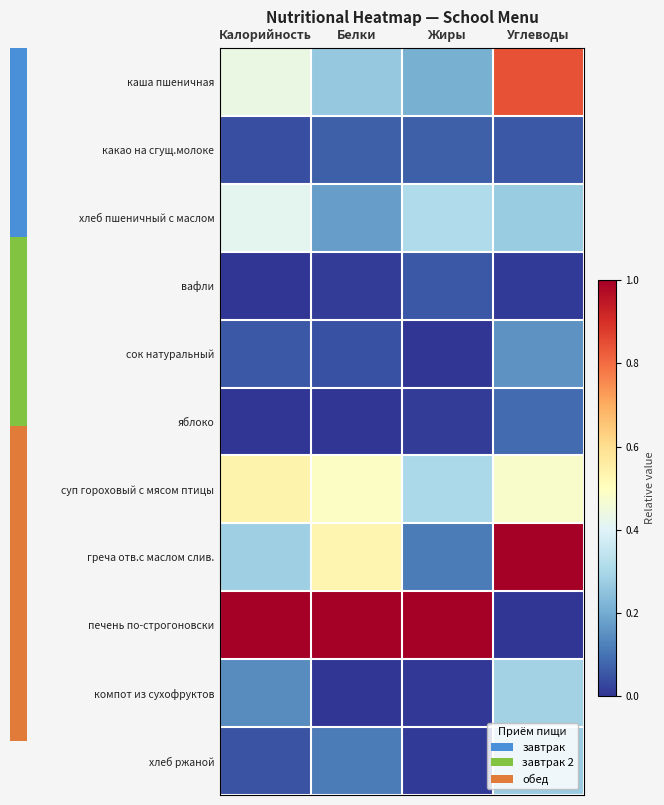

At Калорийность, list the series in order from smallest to largest.

яблоко, вафли, какао на сгущ.молоке, хлеб ржаной, сок натуральный, компот из сухофруктов, греча отв.с маслом слив., хлеб пшеничный с маслом, каша пшеничная, суп гороховый с мясом птицы, печень по-строгоновски